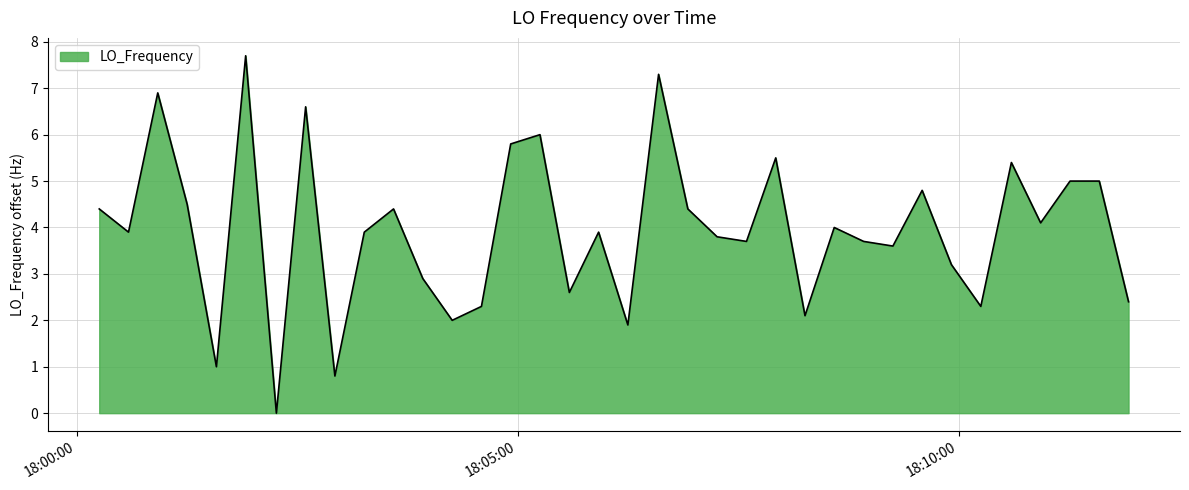

What is the difference between the maximum and minimum values?

7.7